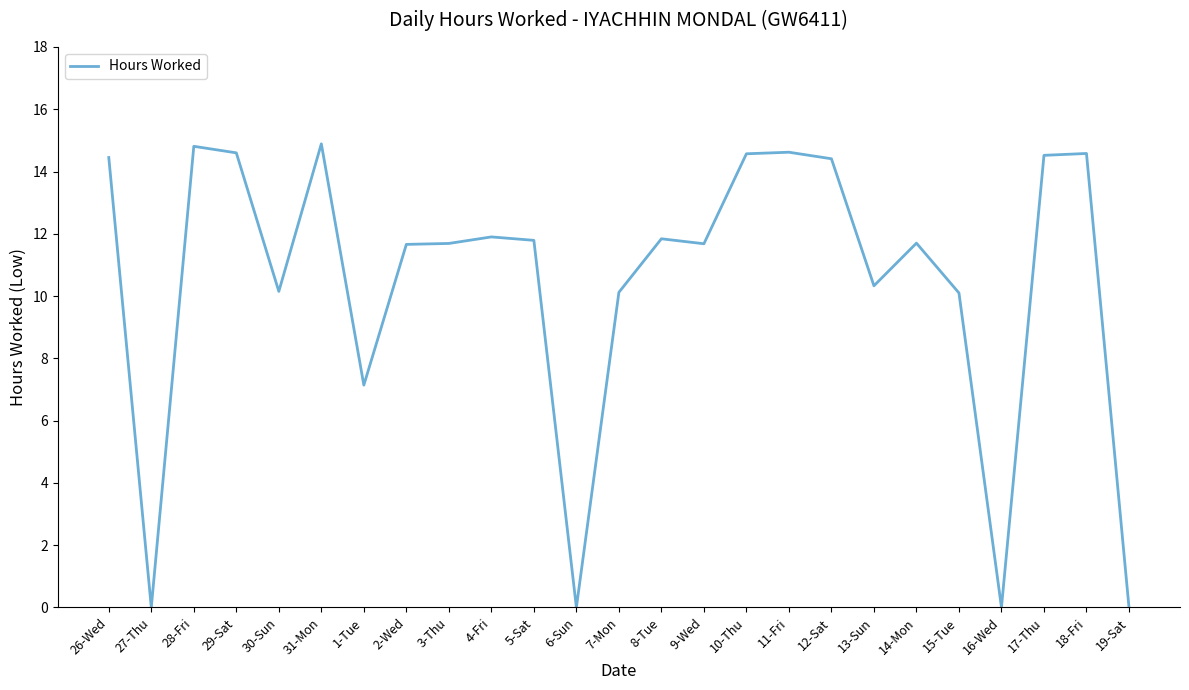

Read the value at 4-Fri.

11.9